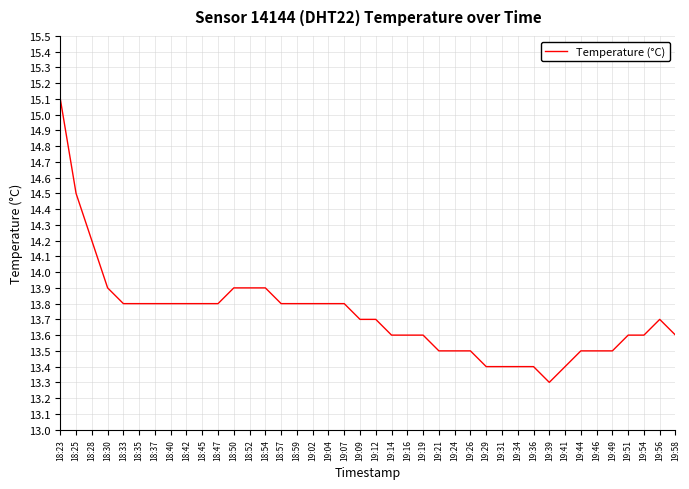

What is the smallest value displayed?

13.3